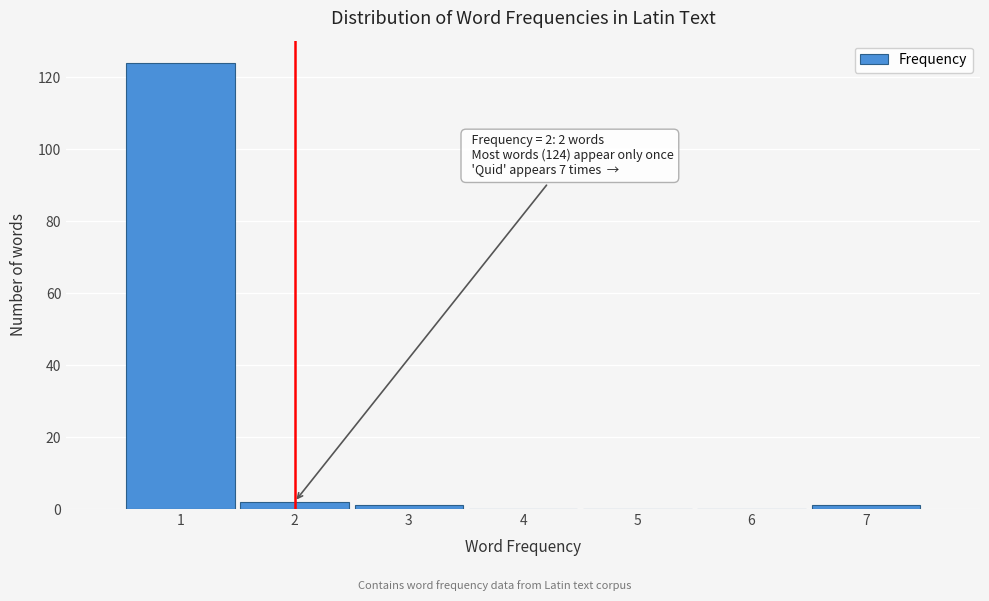

Which range on the x-axis has the tallest bar?

0.5 to 1.5